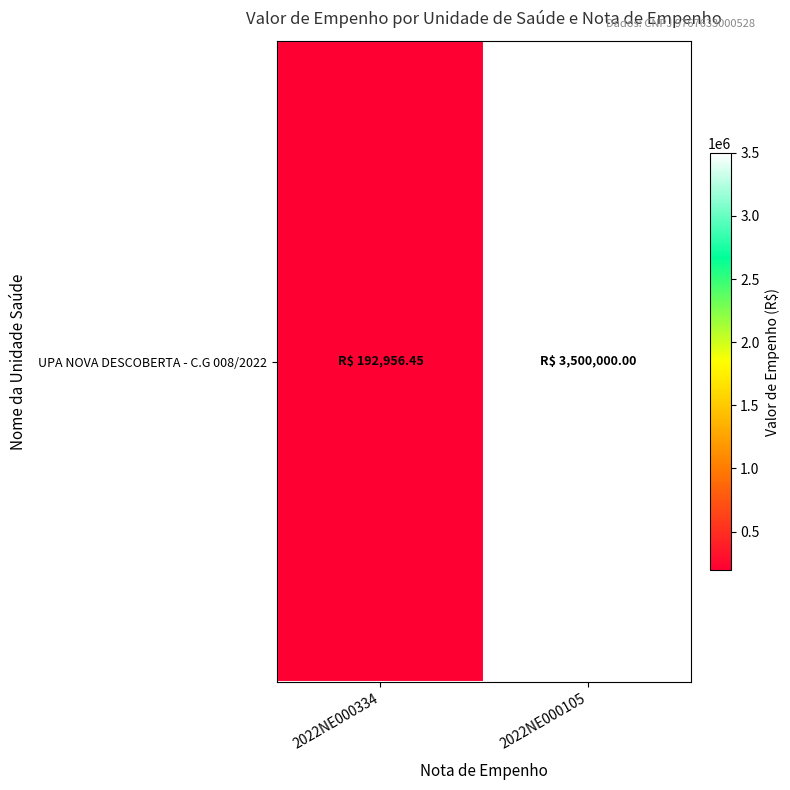

Between 2022NE000105 and 2022NE000334, which is larger?

2022NE000105